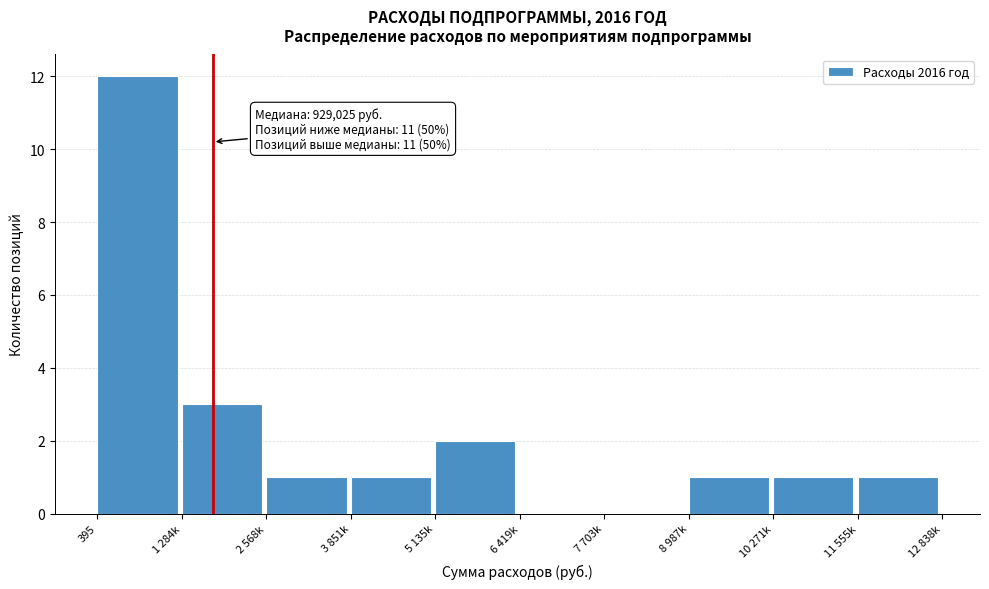

Reading left to right, list all the values displayed in this chart.

395=12	1 284k=3	2 568k=1	3 851k=1	5 135k=2	6 419k=0	7 703k=0	8 987k=1	10 271k=1	11 555k=1